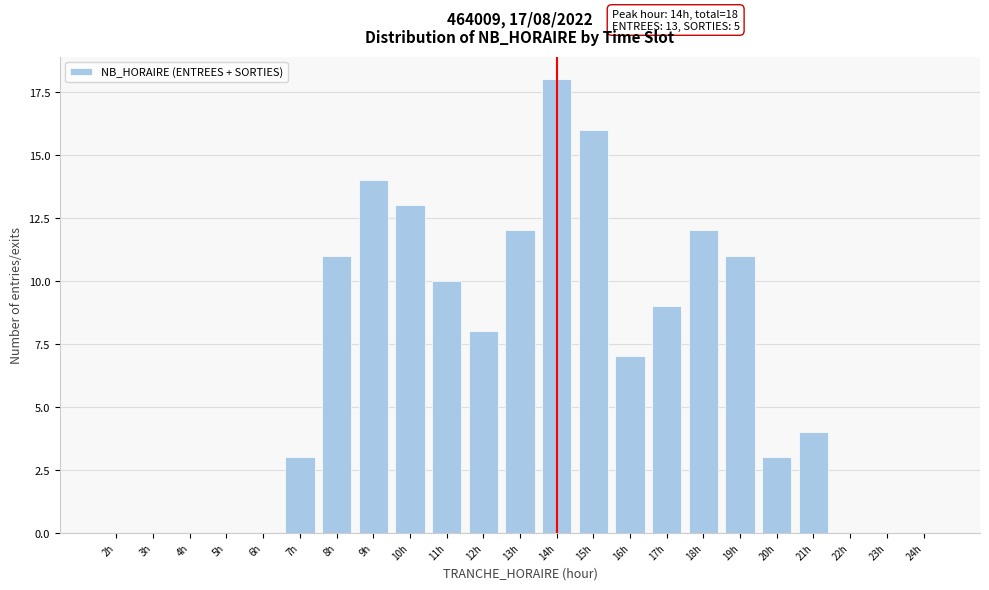

Reading left to right, list all the values displayed in this chart.

2h=0	3h=0	4h=0	5h=0	6h=0	7h=3	8h=11	9h=14	10h=13	11h=10	12h=8	13h=12	14h=18	15h=16	16h=7	17h=9	18h=12	19h=11	20h=3	21h=4	22h=0	23h=0	24h=0